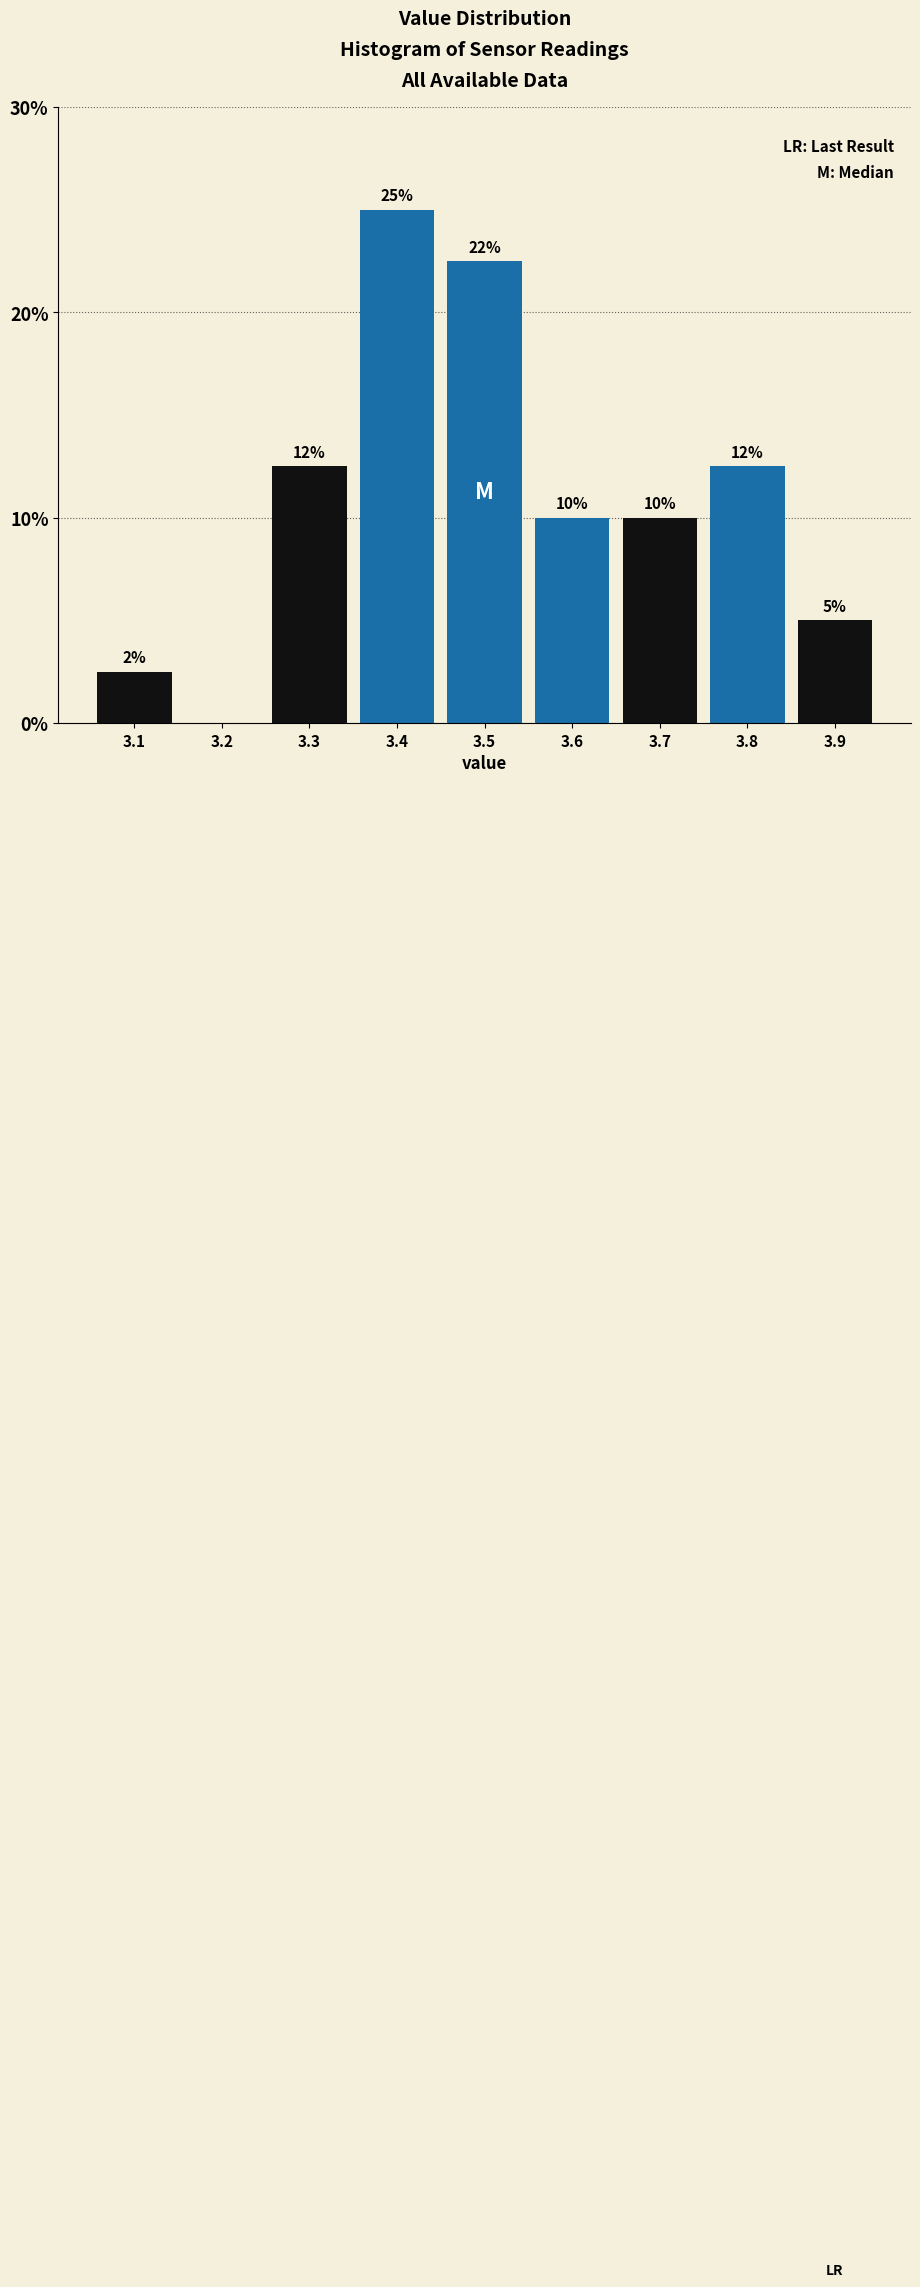

What is the maximum value shown in the chart?

25.0